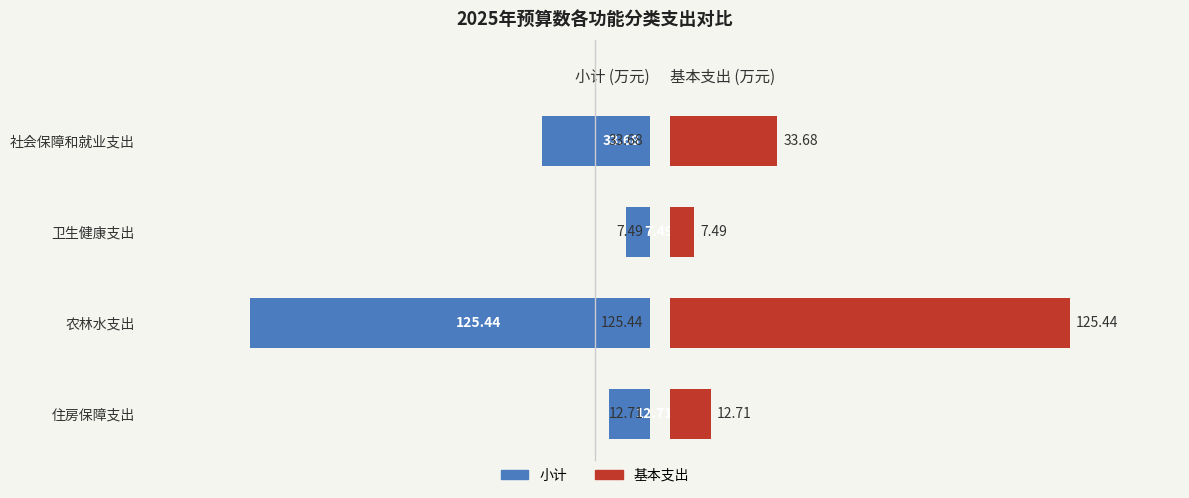

What are all the series names shown in the legend?

小计, 基本支出